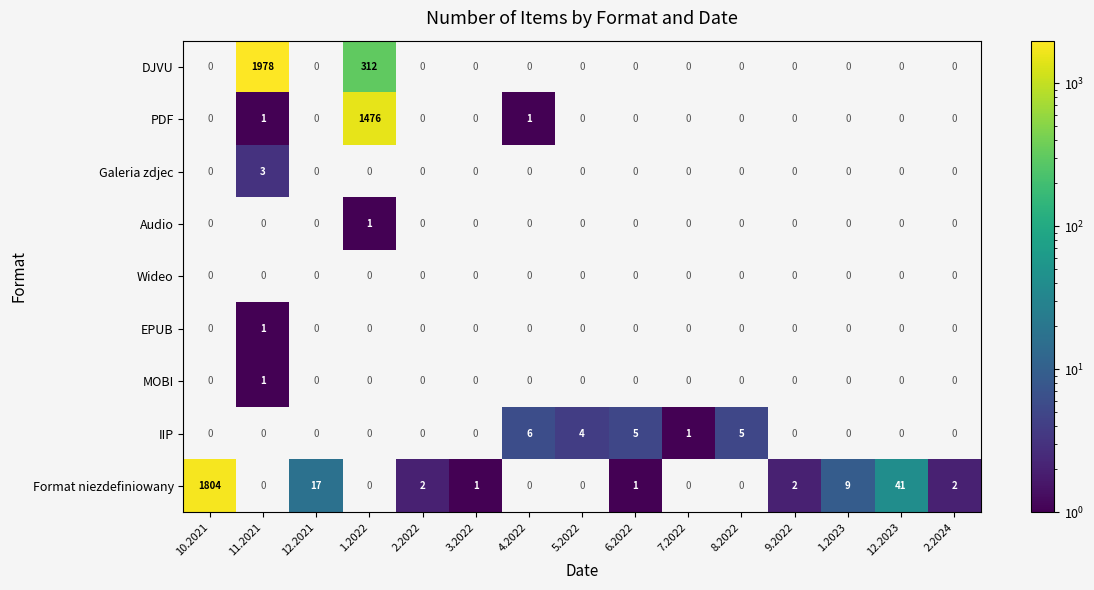

How many data points does each series have?

15